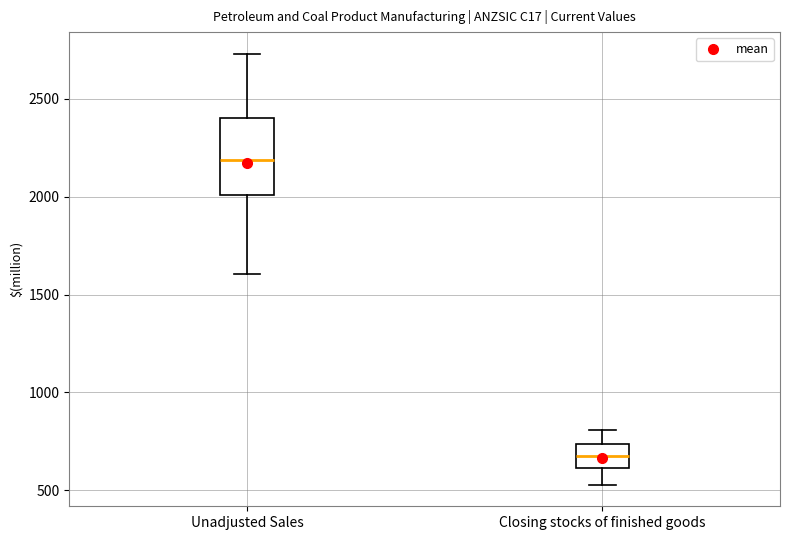

Where does the lower whisker of the box for Unadjusted Sales end on the y-axis? The values are not printed on the chart, so give them approximately, as read against the axis.

1600